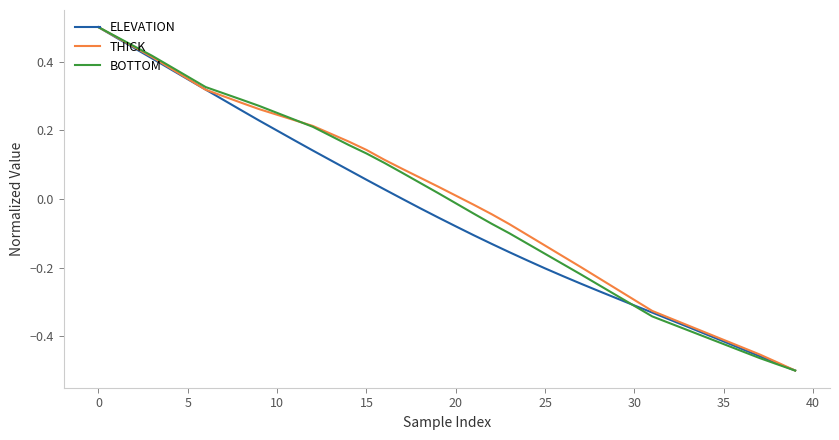

Reading right to left, extract all data points from this chart.

ELEVATION: -0.5	-0.5	-0.5	-0.4	-0.4	-0.4	-0.4	-0.4	-0.3	-0.3	-0.3	-0.3	-0.2	-0.2	-0.2	-0.2	-0.2	-0.1	-0.1	-0.1	-0.1	-0.0	0.0	0.0	0.1	0.1	0.1	0.1	0.2	0.2	0.2	0.3	0.3	0.3	0.3	0.4	0.4	0.4	0.5	0.5
THICK: -0.5	-0.5	-0.5	-0.4	-0.4	-0.4	-0.4	-0.3	-0.3	-0.3	-0.3	-0.2	-0.2	-0.2	-0.1	-0.1	-0.1	-0.0	-0.0	0.0	0.0	0.1	0.1	0.1	0.1	0.2	0.2	0.2	0.2	0.2	0.3	0.3	0.3	0.3	0.3	0.4	0.4	0.4	0.5	0.5
BOTTOM: -0.5	-0.5	-0.5	-0.4	-0.4	-0.4	-0.4	-0.4	-0.3	-0.3	-0.3	-0.3	-0.2	-0.2	-0.2	-0.1	-0.1	-0.1	-0.0	-0.0	0.0	0.0	0.1	0.1	0.1	0.2	0.2	0.2	0.2	0.3	0.3	0.3	0.3	0.3	0.4	0.4	0.4	0.4	0.5	0.5